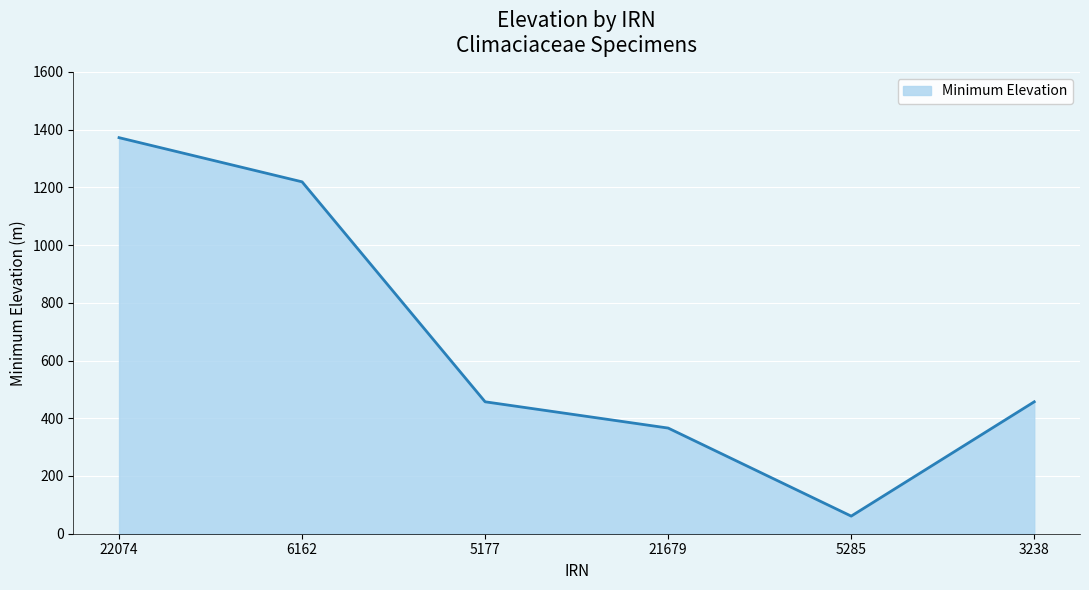

How many interior local valleys (lower than both neighbors) does the data have?

1